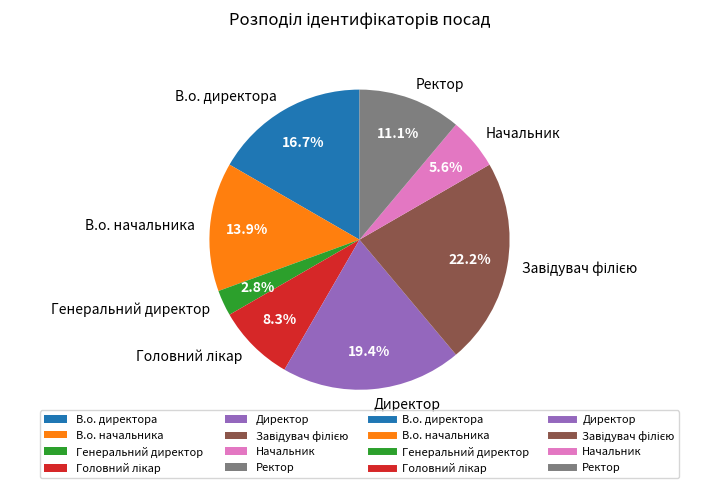

To the nearest percent, what is the difference between the largest and smallest slice percentages?

19%